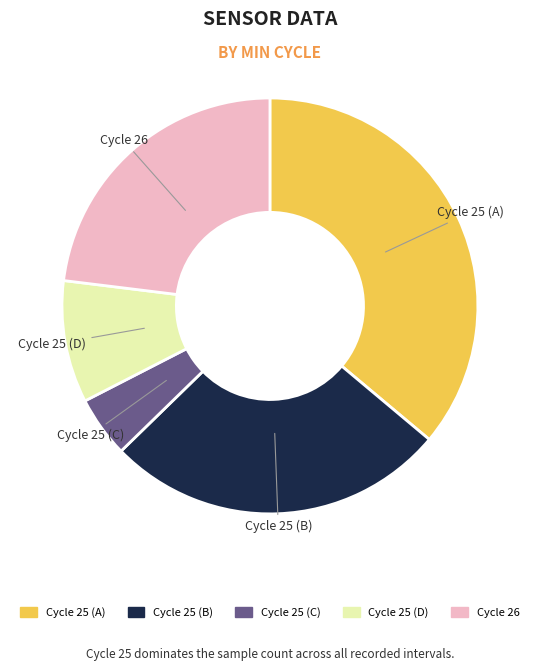

Does any single category account for the majority?

No